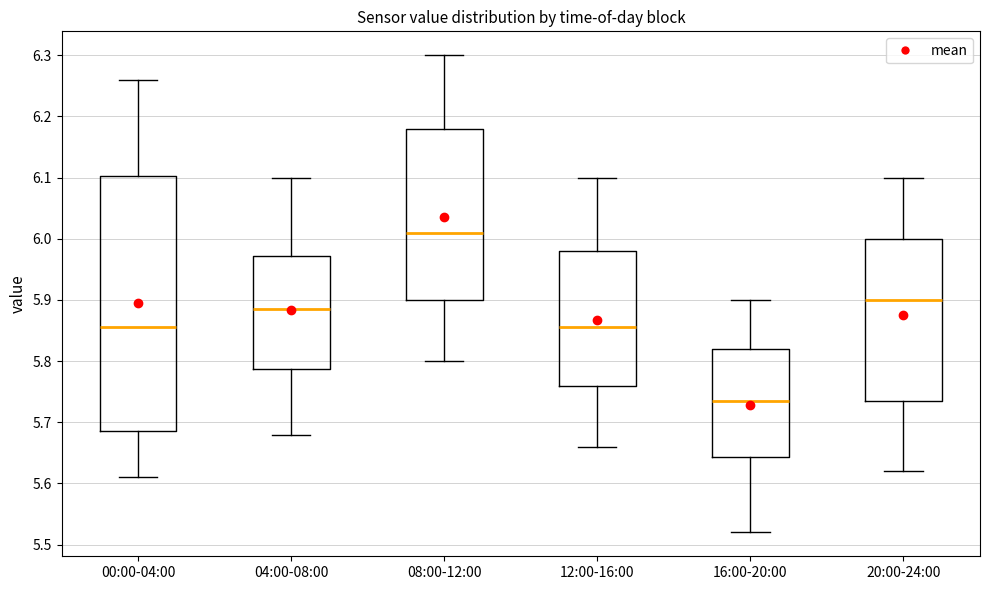

Comparing the boxes themselves (not the whiskers), which one is the tallest?

00:00-04:00